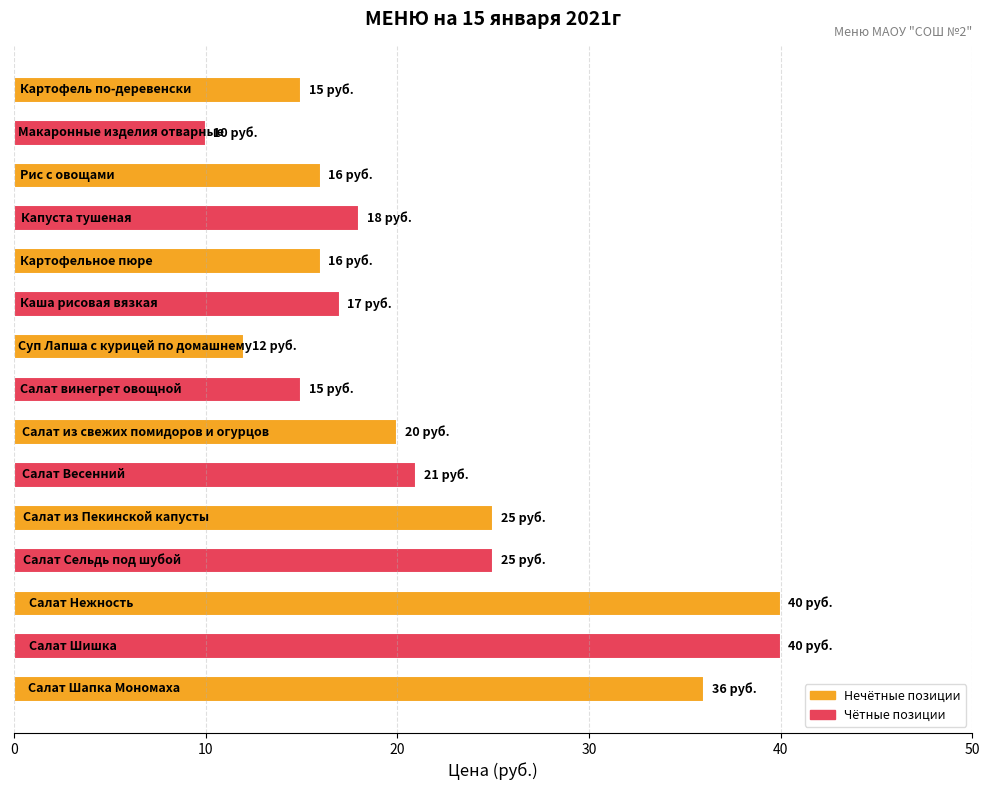

What is the average value?

22